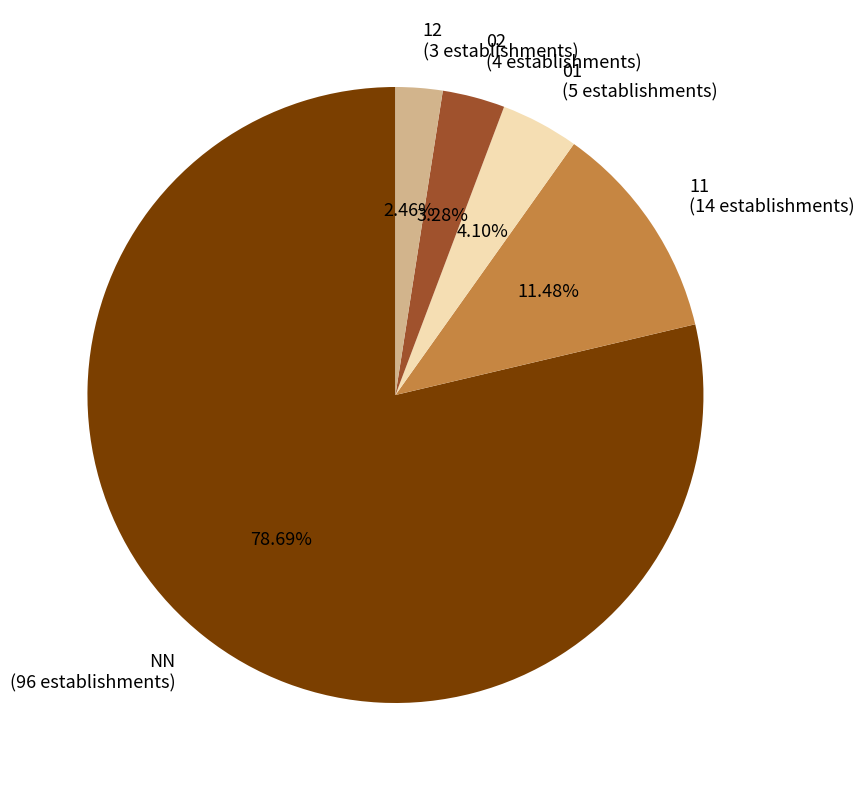

Rank the categories by value from highest to lowest.

NN, 11, 01, 02, 12